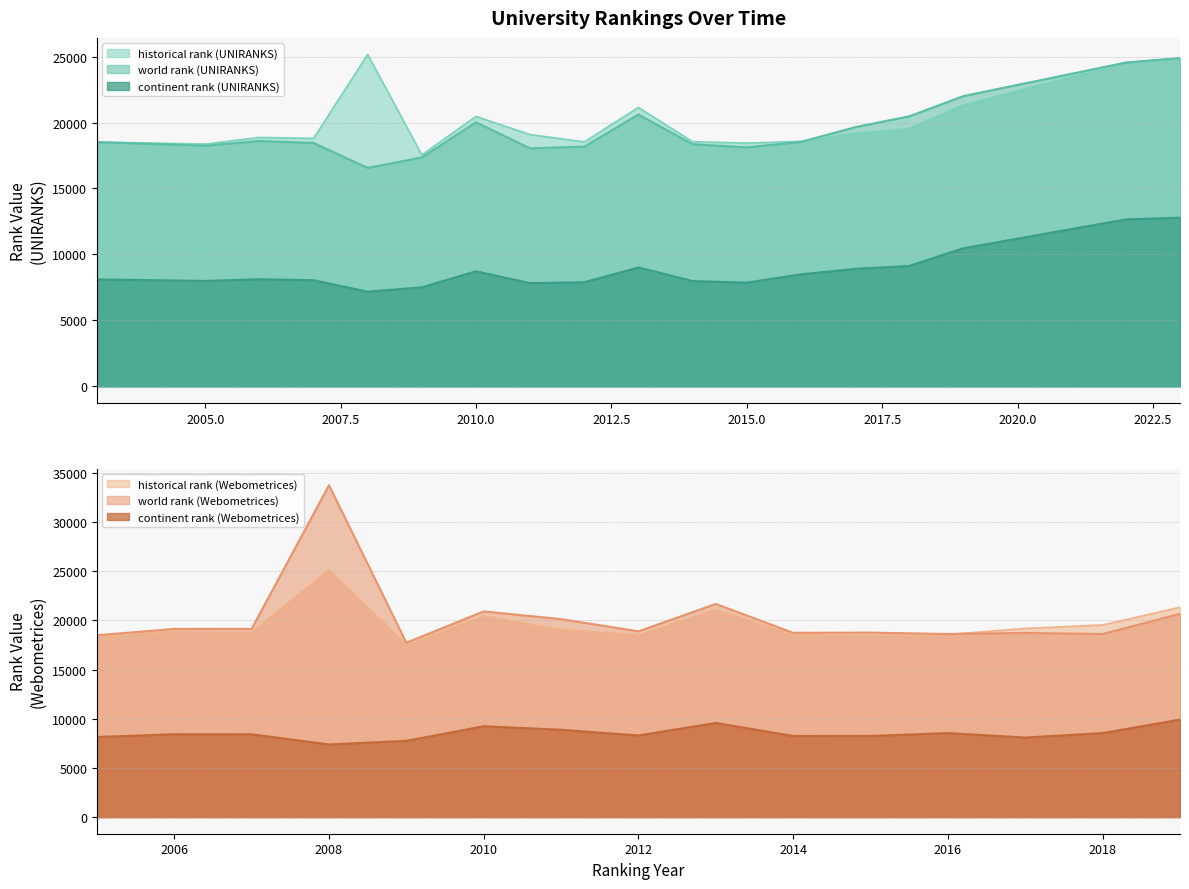

True or false: continent rank (UNIRANKS) and historical rank (UNIRANKS) cross at least once.

False